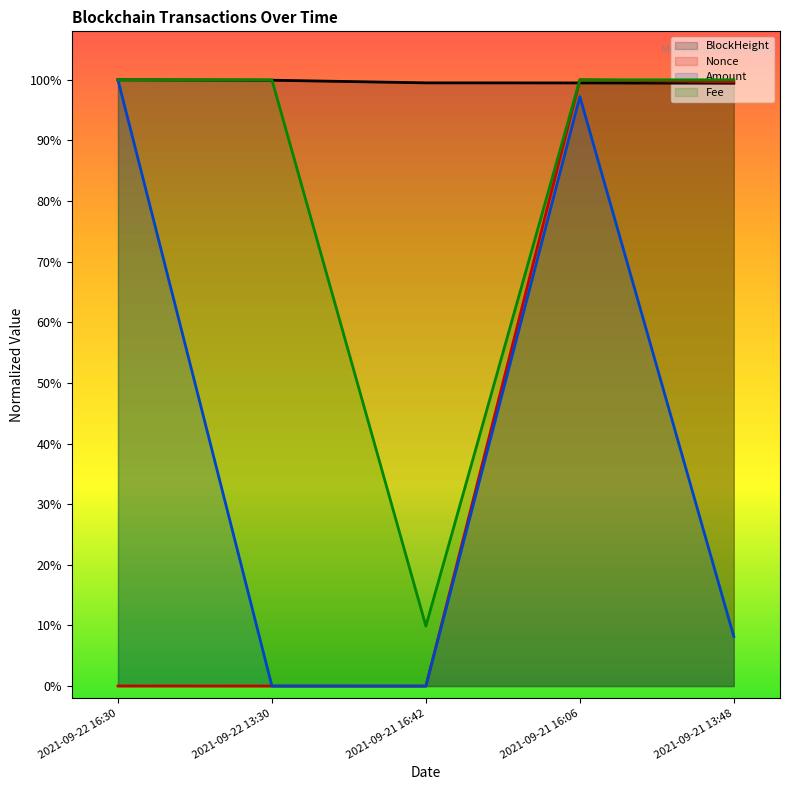

What is the average value of the Amount series?

0.4